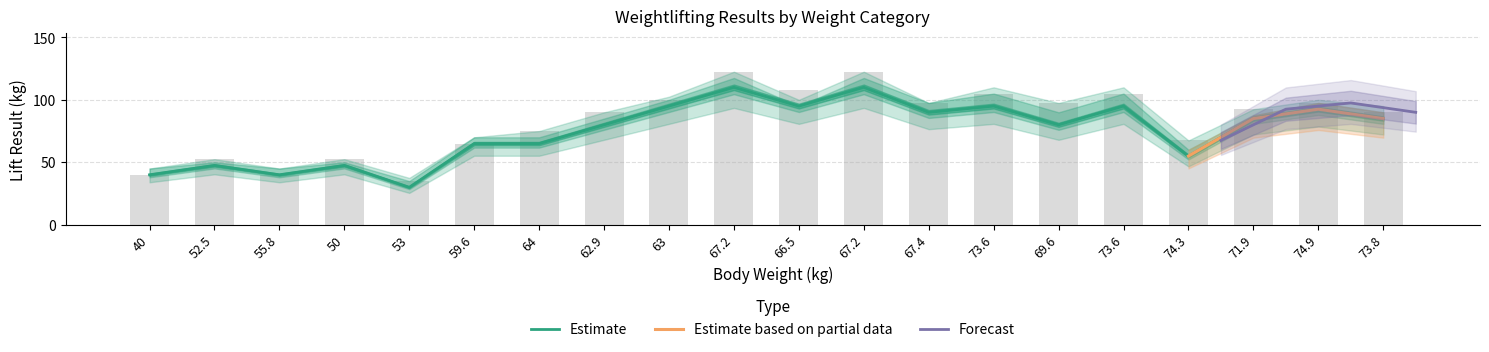

Does the chart contain stacked bars?

No